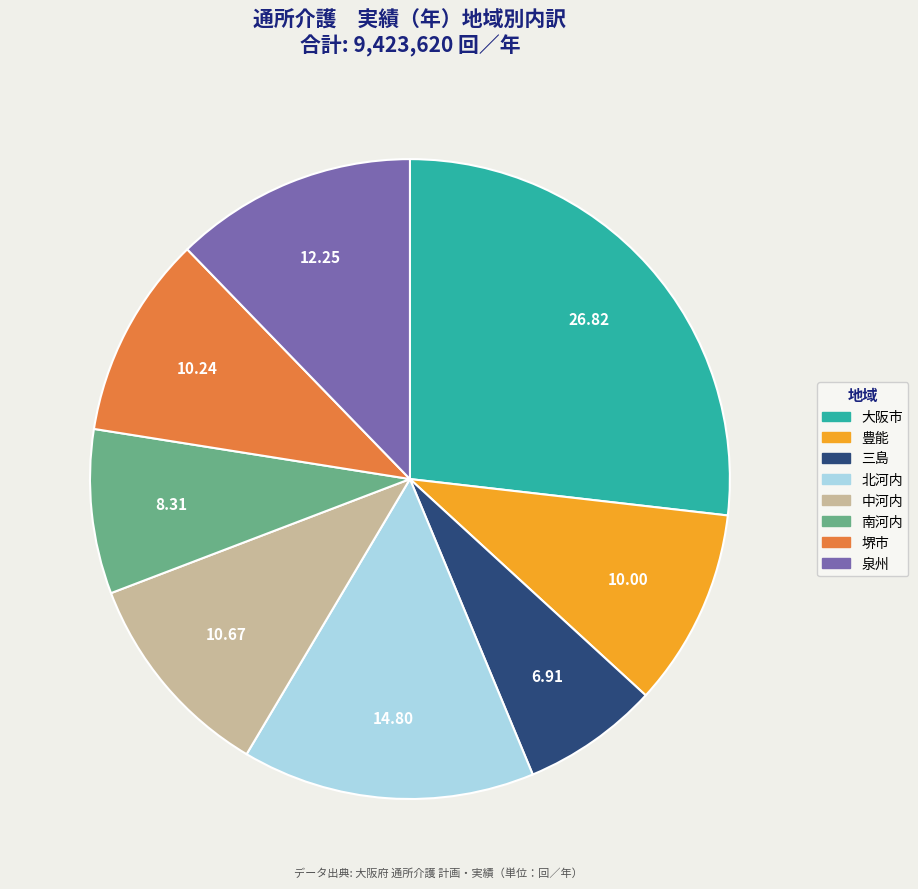

Do 中河内 and 三島 together represent more than half of the pie?

No